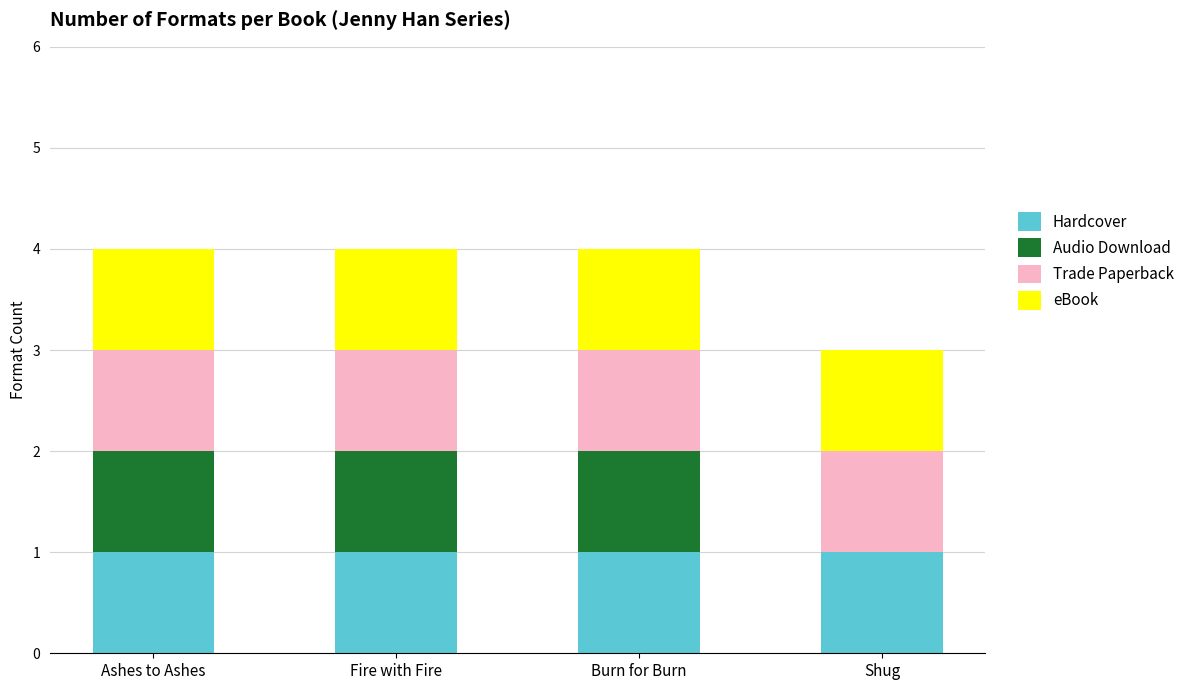

Is it true that Hardcover equals 1 at Fire with Fire?

True